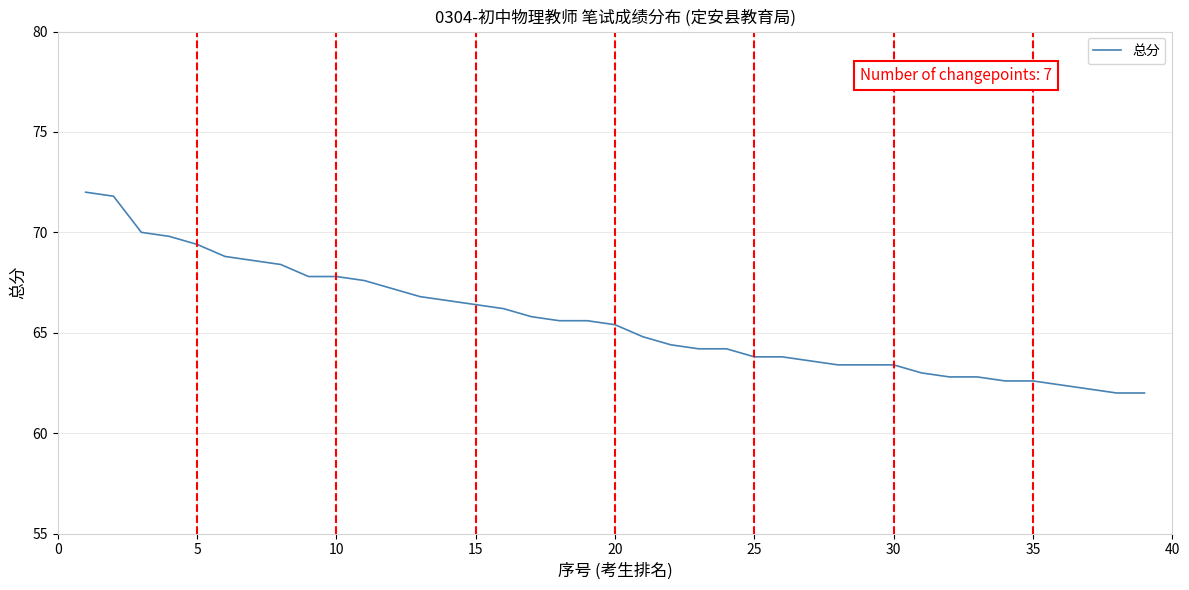

What is the minimum value shown in the chart?

62.0